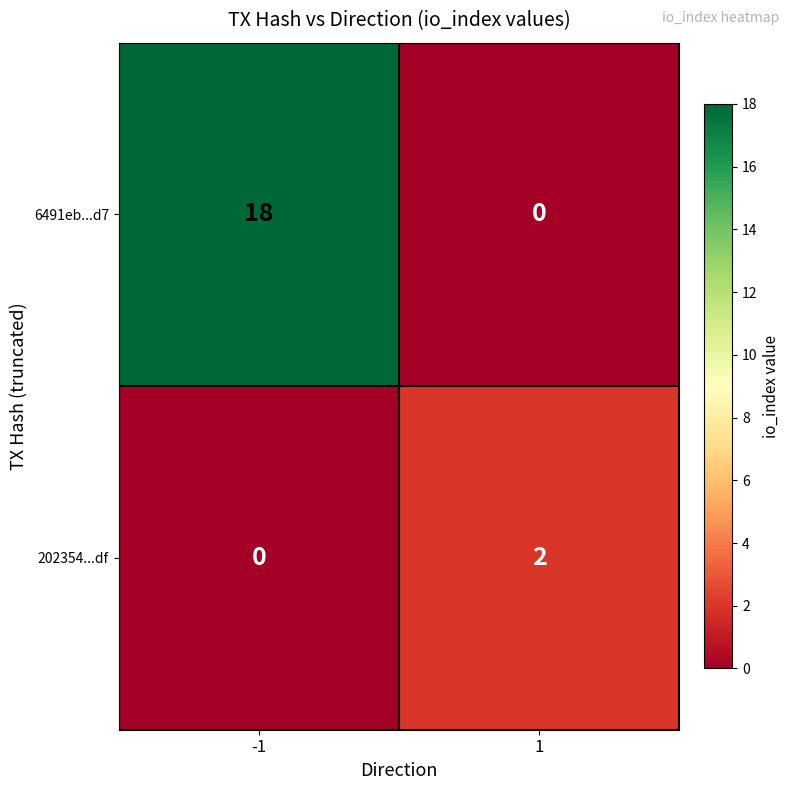

What is the maximum value shown in the chart?

18